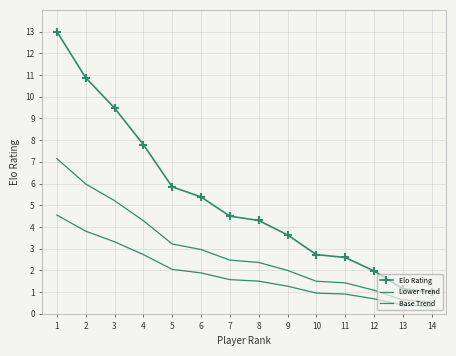

Read the Lower Trend value at 1.

7.2